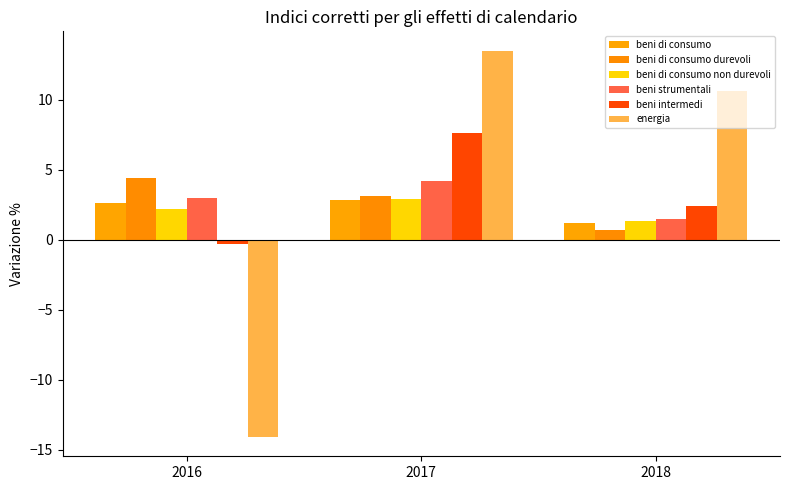

Between 2017 and 2018, which is larger?

2017